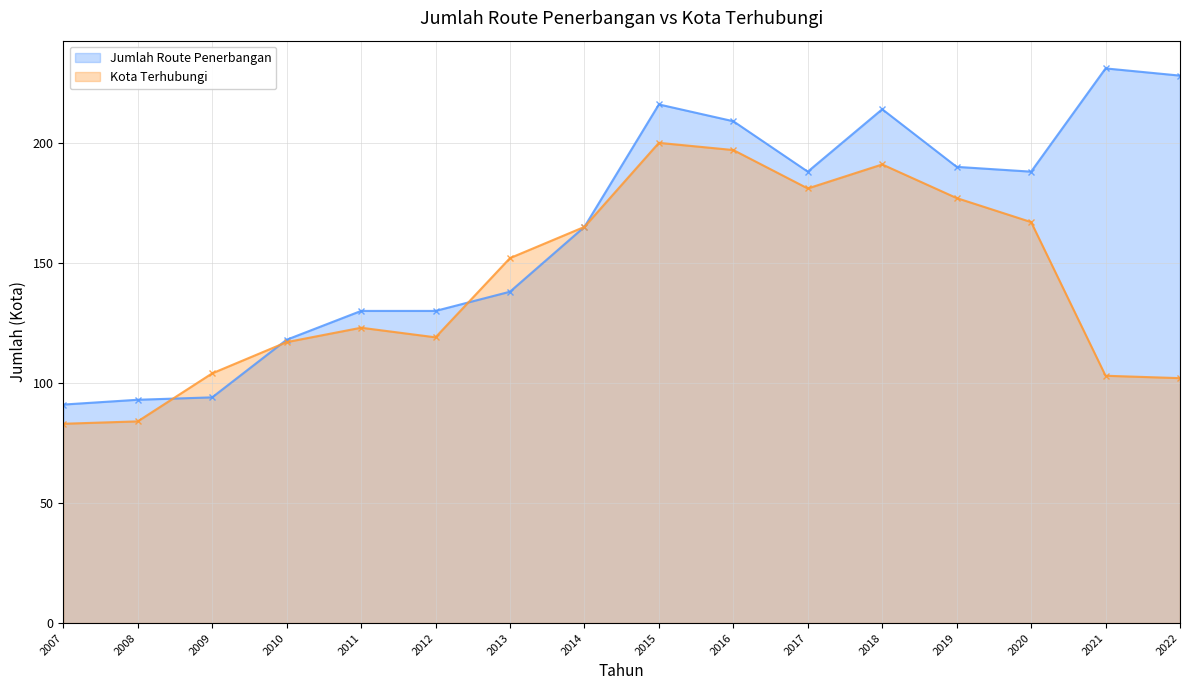

The value of Jumlah Route Penerbangan (line) at 2019 is 90. True or false?

False